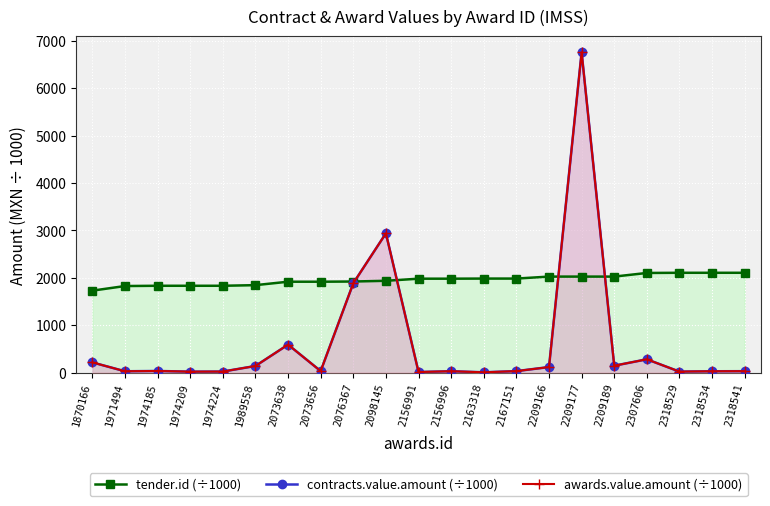

What value does the tender.id (÷1000) series have at 2307606?

2101.4